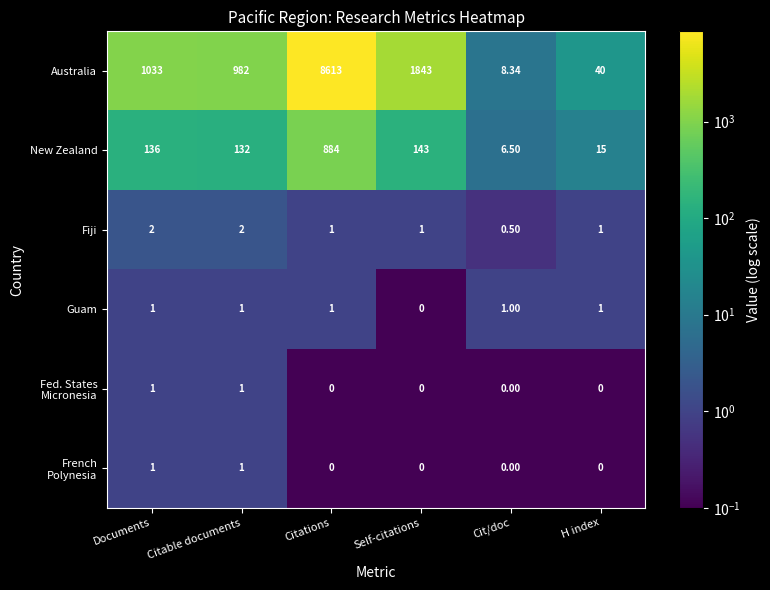

Which series has the widest spread of values?

Australia